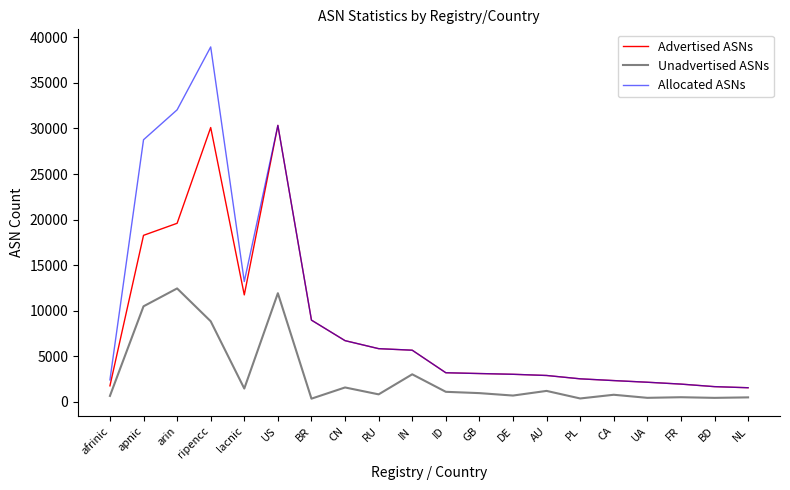

The value of Allocated ASNs at BD is 1673. True or false?

True